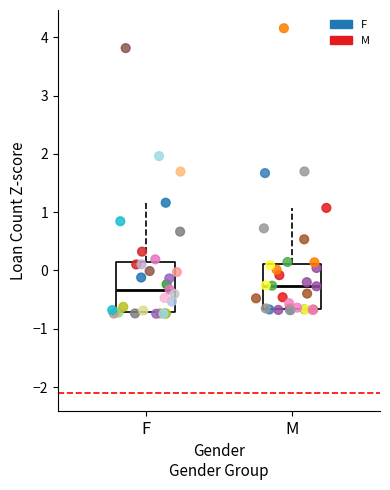

What are all the series names shown in the legend?

F, M